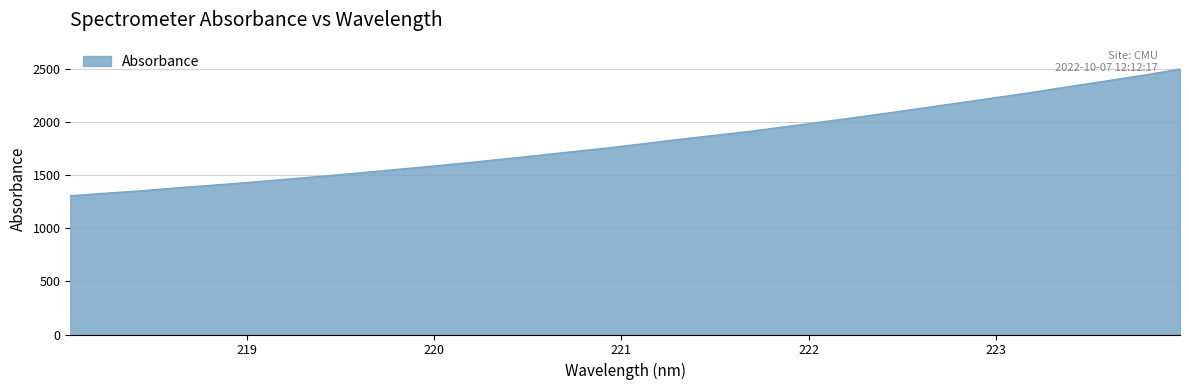

What is the smallest value displayed?

1306.7